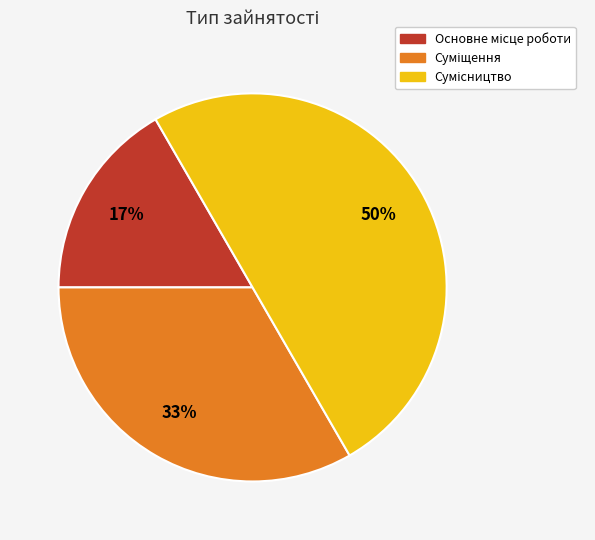

To the nearest percent, what is the difference between the largest and smallest slice percentages?

33%